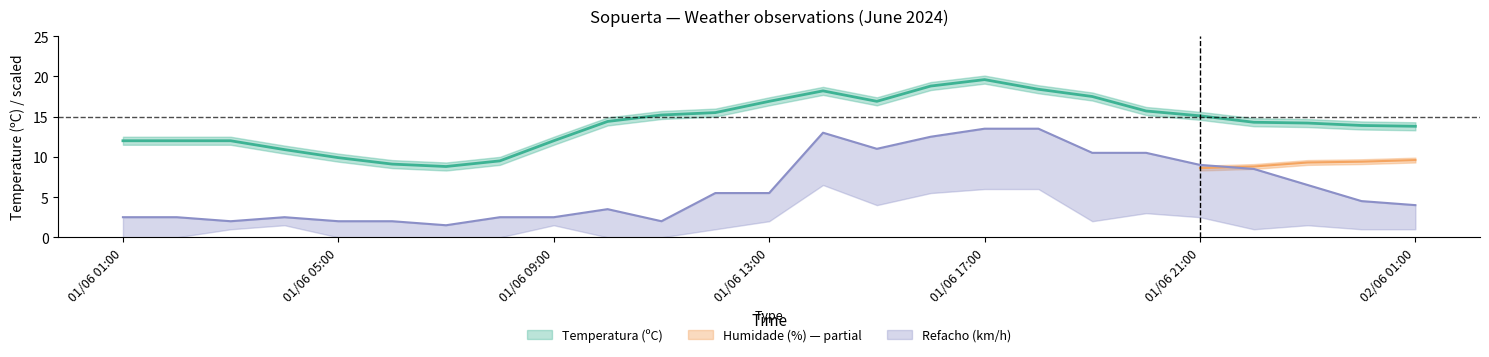

What is the sum of all Temperatura (ºC) values?

354.6